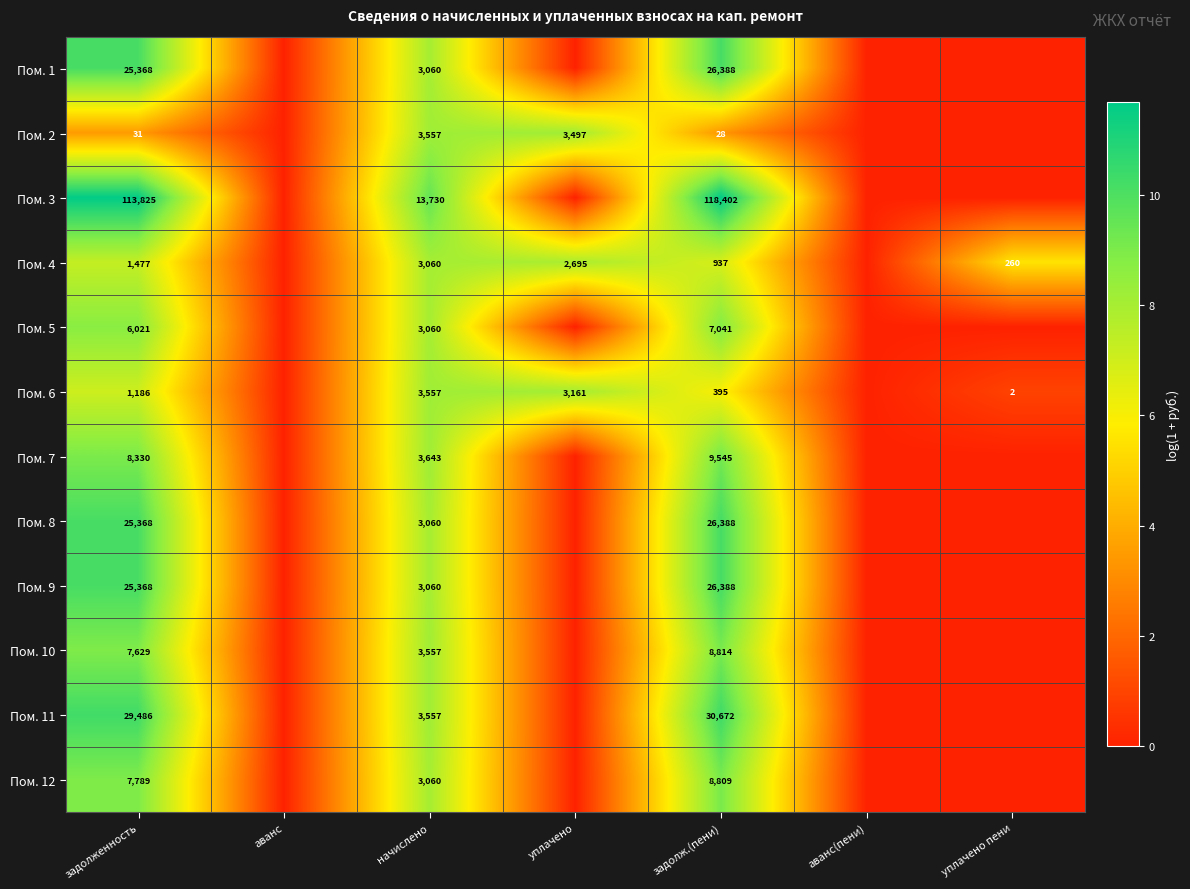

The Пом. 4 series shows 919 at задолженность. True or false?

False